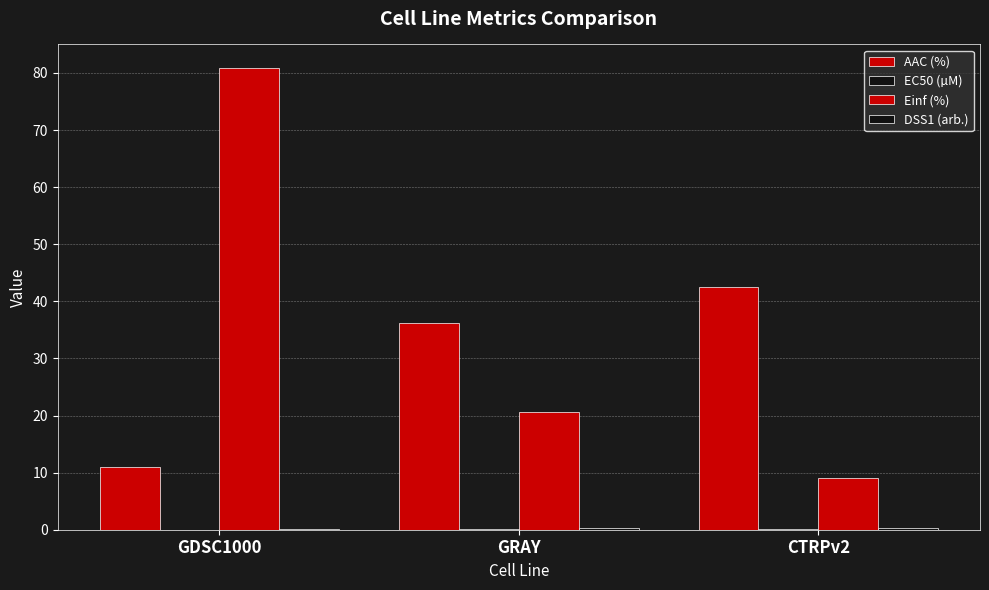

What is the total value across all series at GRAY?

57.1